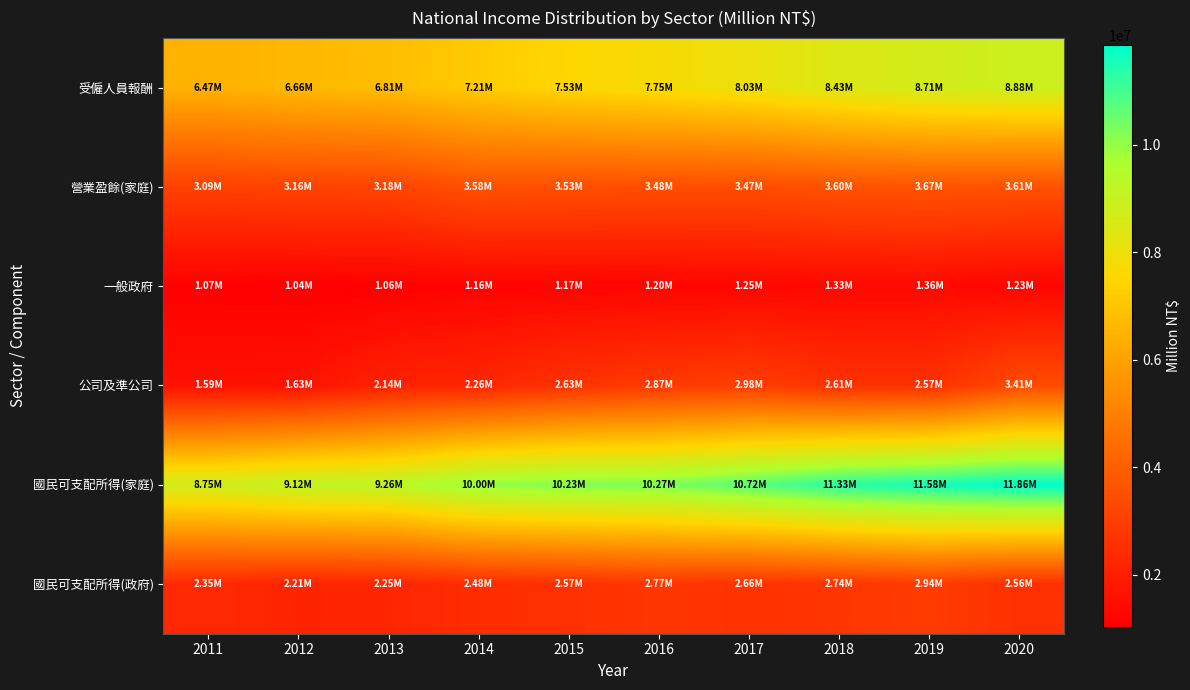

Reading right to left, transcribe all the data shown in this chart.

受僱人員報酬: 2020=8880935	2019=8706345	2018=8425644	2017=8031111	2016=7745448	2015=7525226	2014=7208012	2013=6814940	2012=6661640	2011=6470507
營業盈餘(家庭): 2020=3611436	2019=3672778	2018=3604196	2017=3466285	2016=3483540	2015=3529652	2014=3578289	2013=3183298	2012=3162251	2011=3089041
一般政府: 2020=1227736	2019=1358630	2018=1333295	2017=1253351	2016=1202295	2015=1171266	2014=1162423	2013=1060859	2012=1041062	2011=1072969
公司及準公司: 2020=3409886	2019=2574789	2018=2605307	2017=2983053	2016=2874170	2015=2634501	2014=2263469	2013=2135259	2012=1631719	2011=1594792
國民可支配所得(家庭): 2020=11857714	2019=11582719	2018=11328750	2017=10719915	2016=10273683	2015=10234966	2014=10002992	2013=9260429	2012=9123442	2011=8754546
國民可支配所得(政府): 2020=2564882	2019=2938553	2018=2742616	2017=2655053	2016=2768300	2015=2567397	2014=2475777	2013=2251051	2012=2214299	2011=2350837